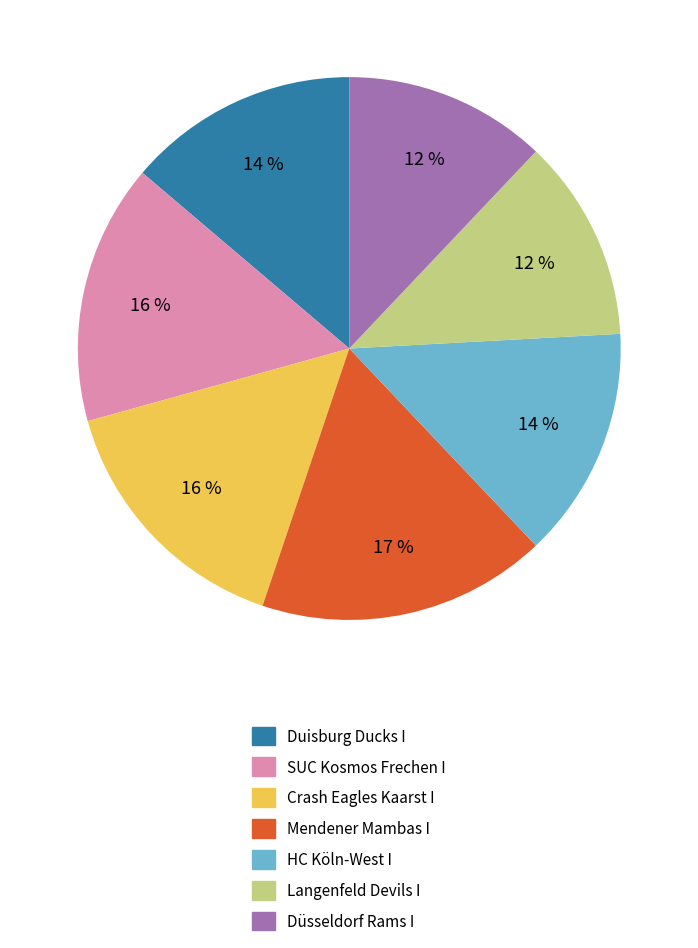

Between Düsseldorf Rams I and Crash Eagles Kaarst I, which is larger?

Crash Eagles Kaarst I